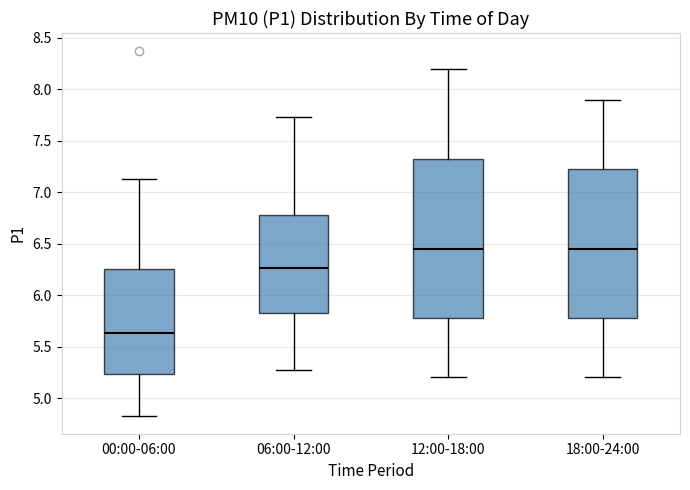

Which box is the tallest, from its lower edge to its upper edge?

12:00-18:00